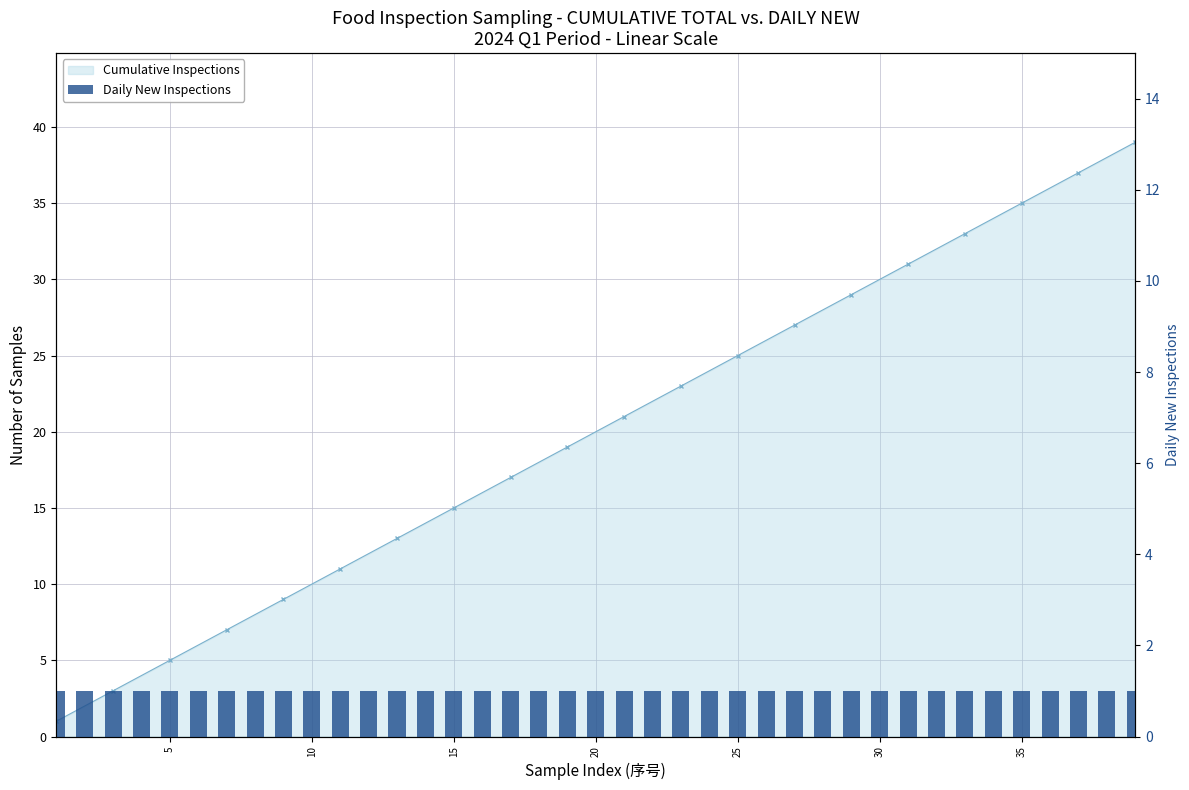

Rank the series by their maximum value, from highest to lowest.

Cumulative Inspections, Daily New Inspections